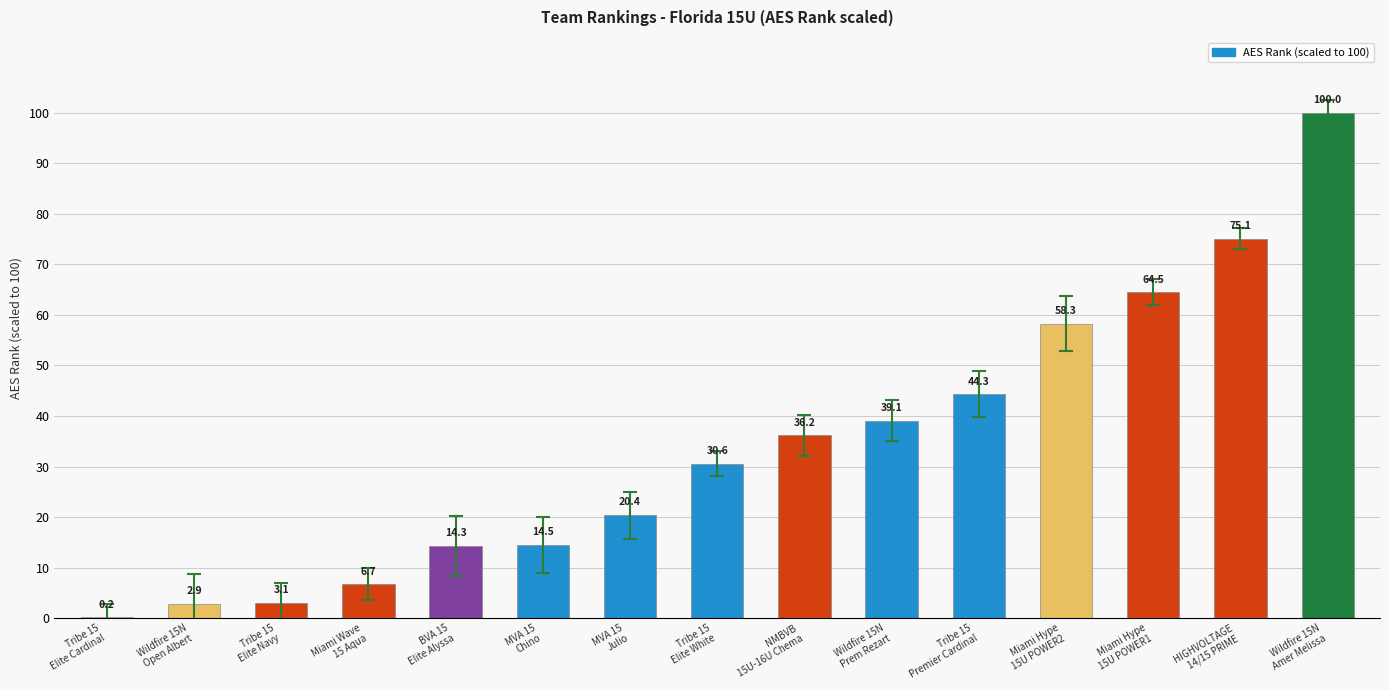

What is the difference between the maximum and minimum values?

99.8